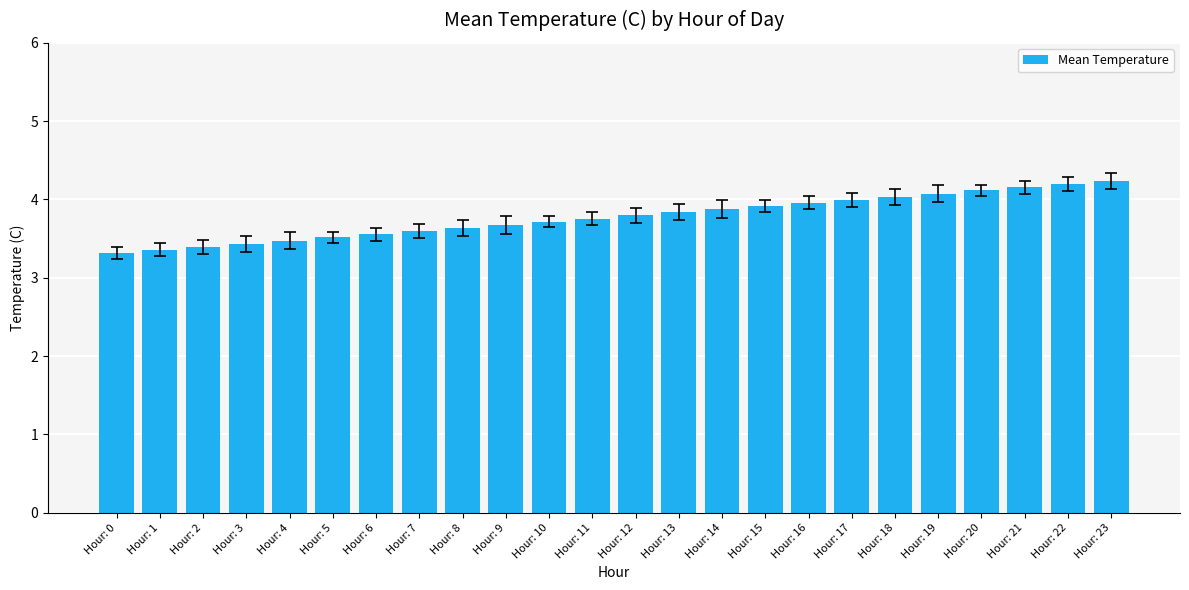

What is the maximum value shown in the chart?

4.2